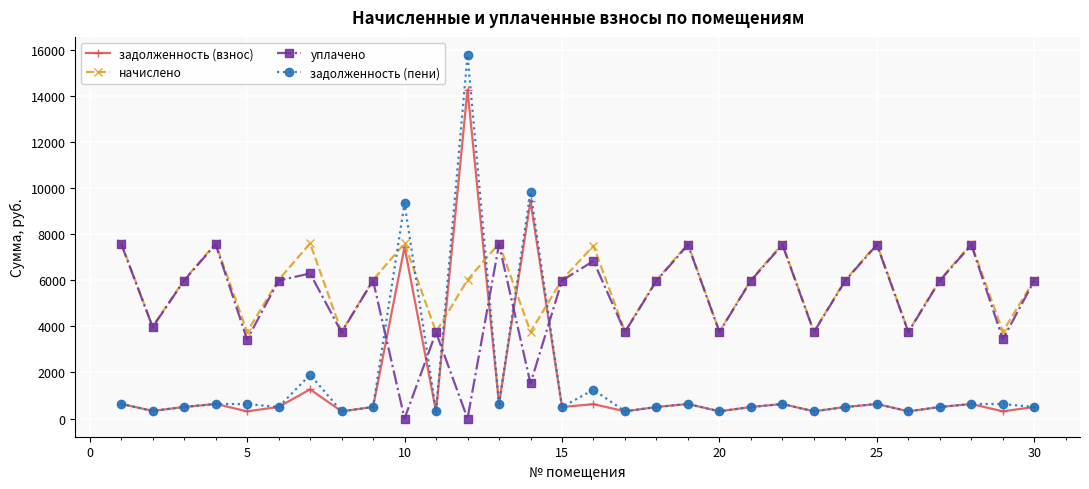

What is the highest value of the задолженность (пени) series?

15763.9